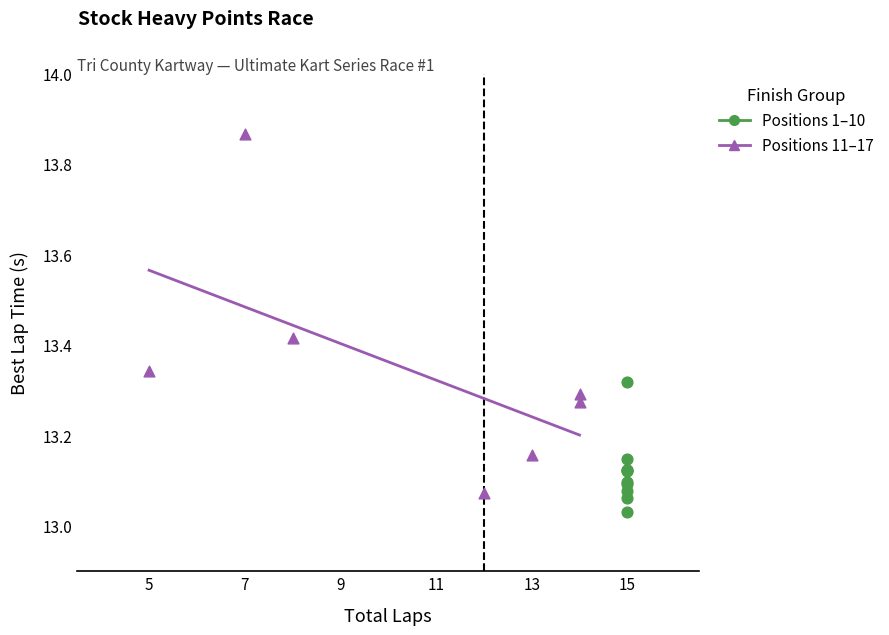

Which series contains the lowest Y value?

Positions 1–10